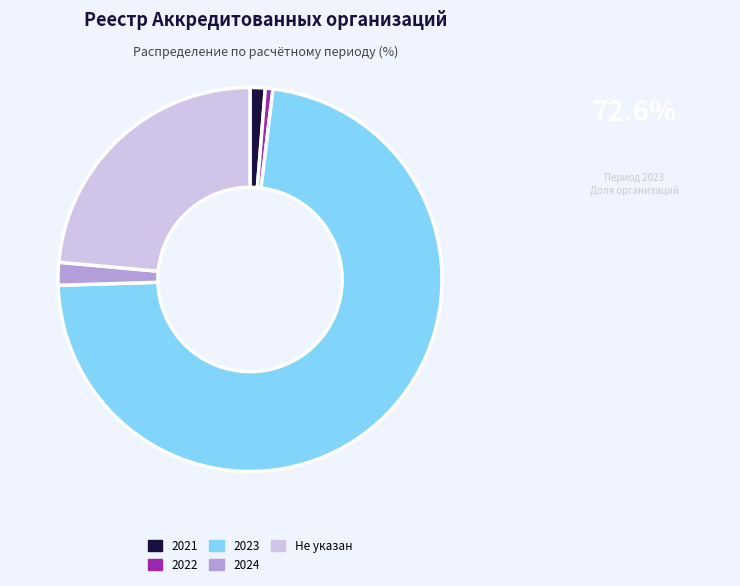

Which has a higher value, 2024 or Не указан?

Не указан